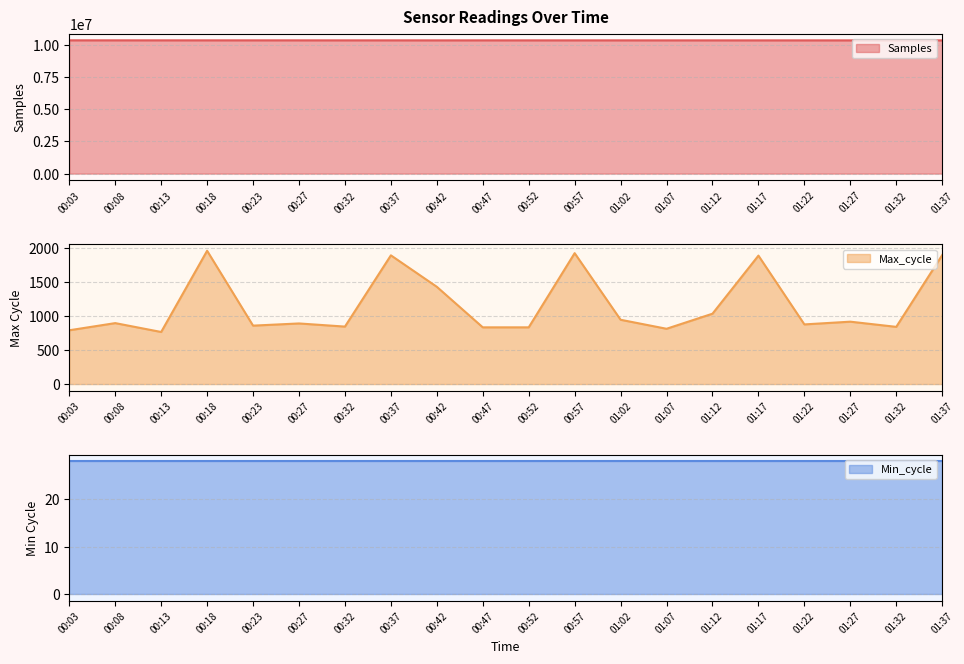

True or false: Samples and Max_cycle cross at least once.

False